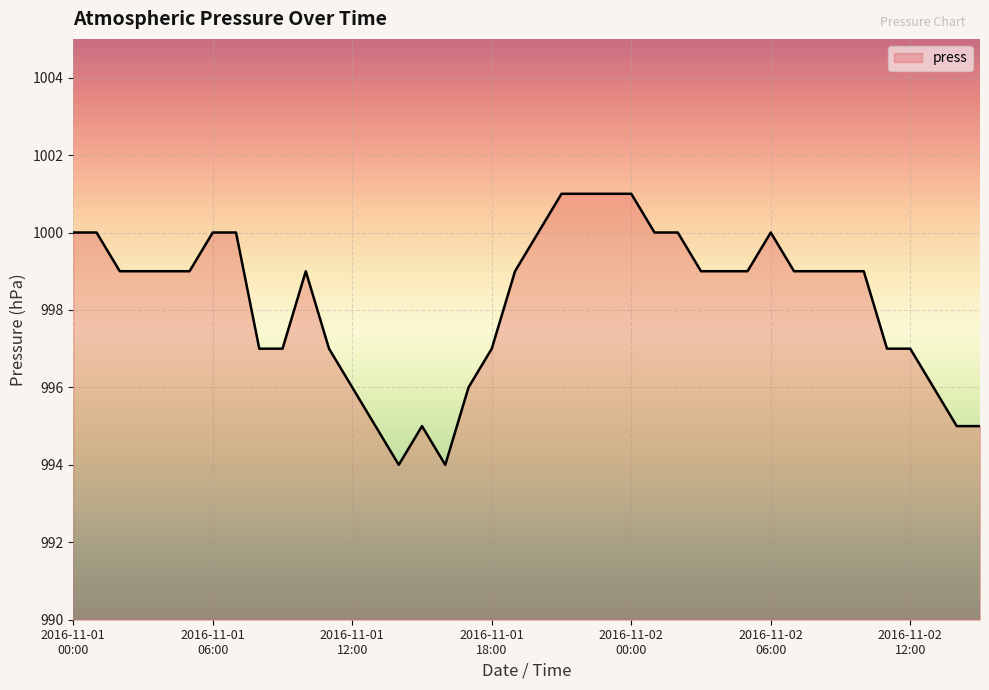

What is the difference between the maximum and minimum values?

7